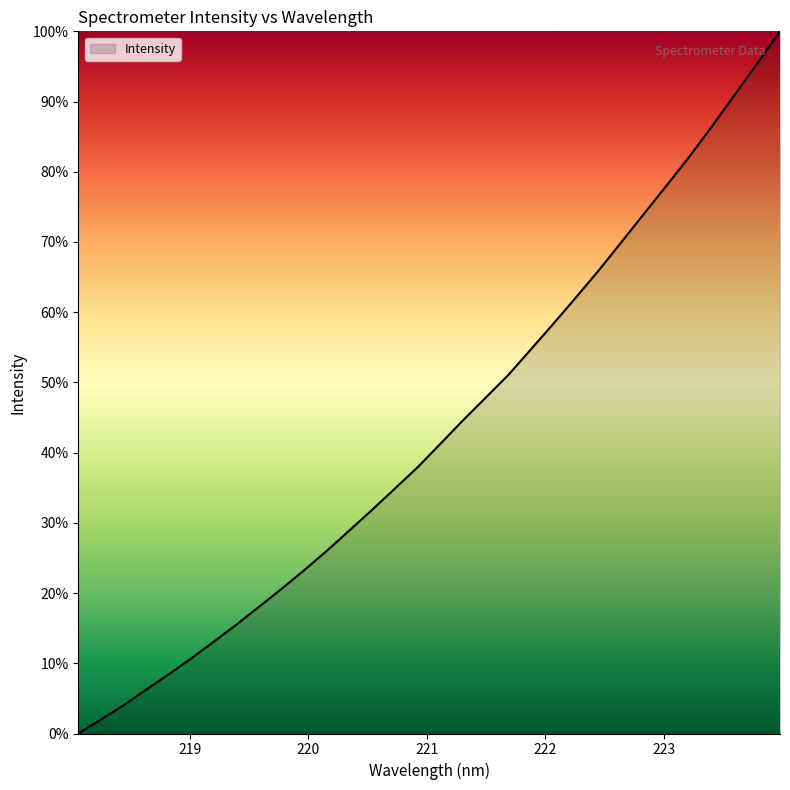

What is the greatest value displayed?

100.0